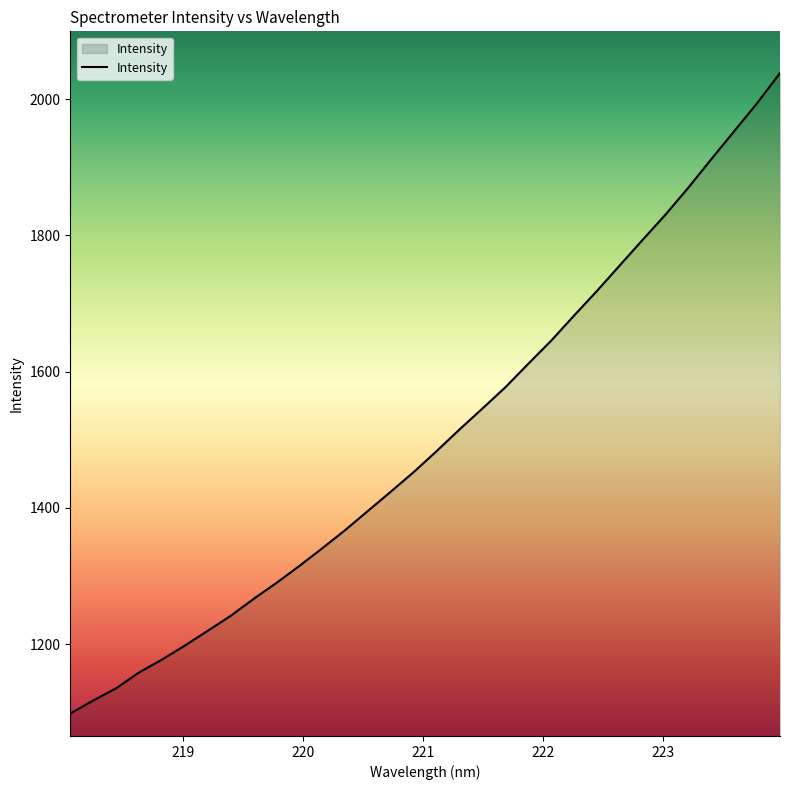

Count the number of values greater than 1483.

16